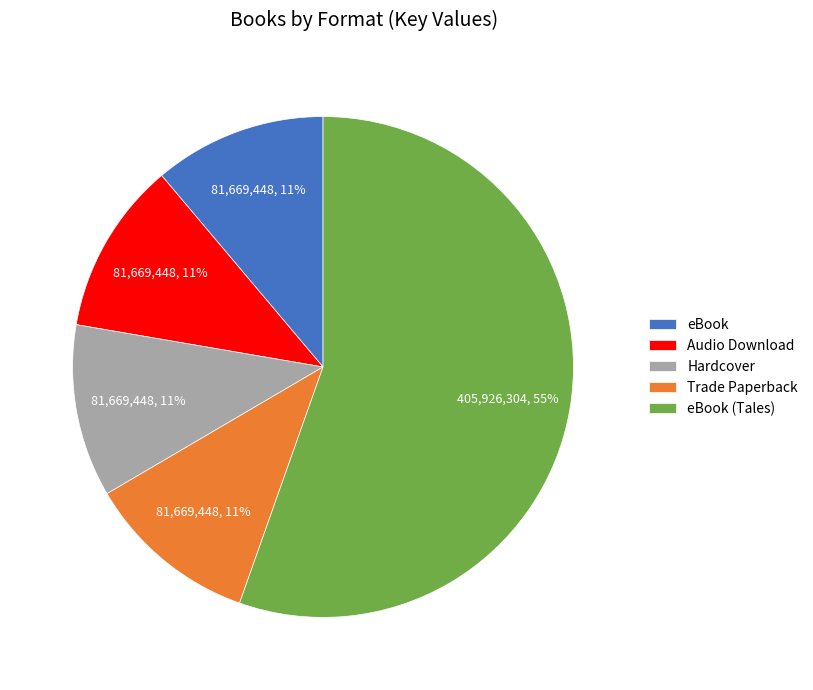

What is the largest slice in the pie chart?

eBook (Tales)